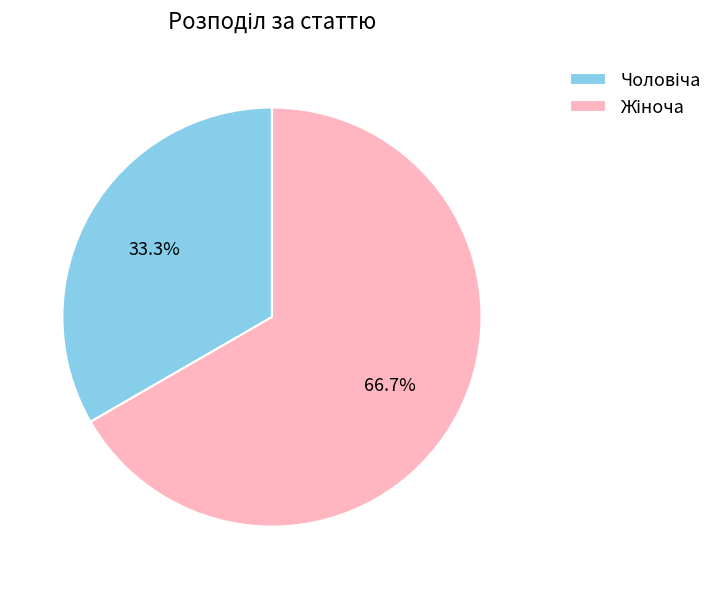

Is there a majority slice in this chart?

Yes